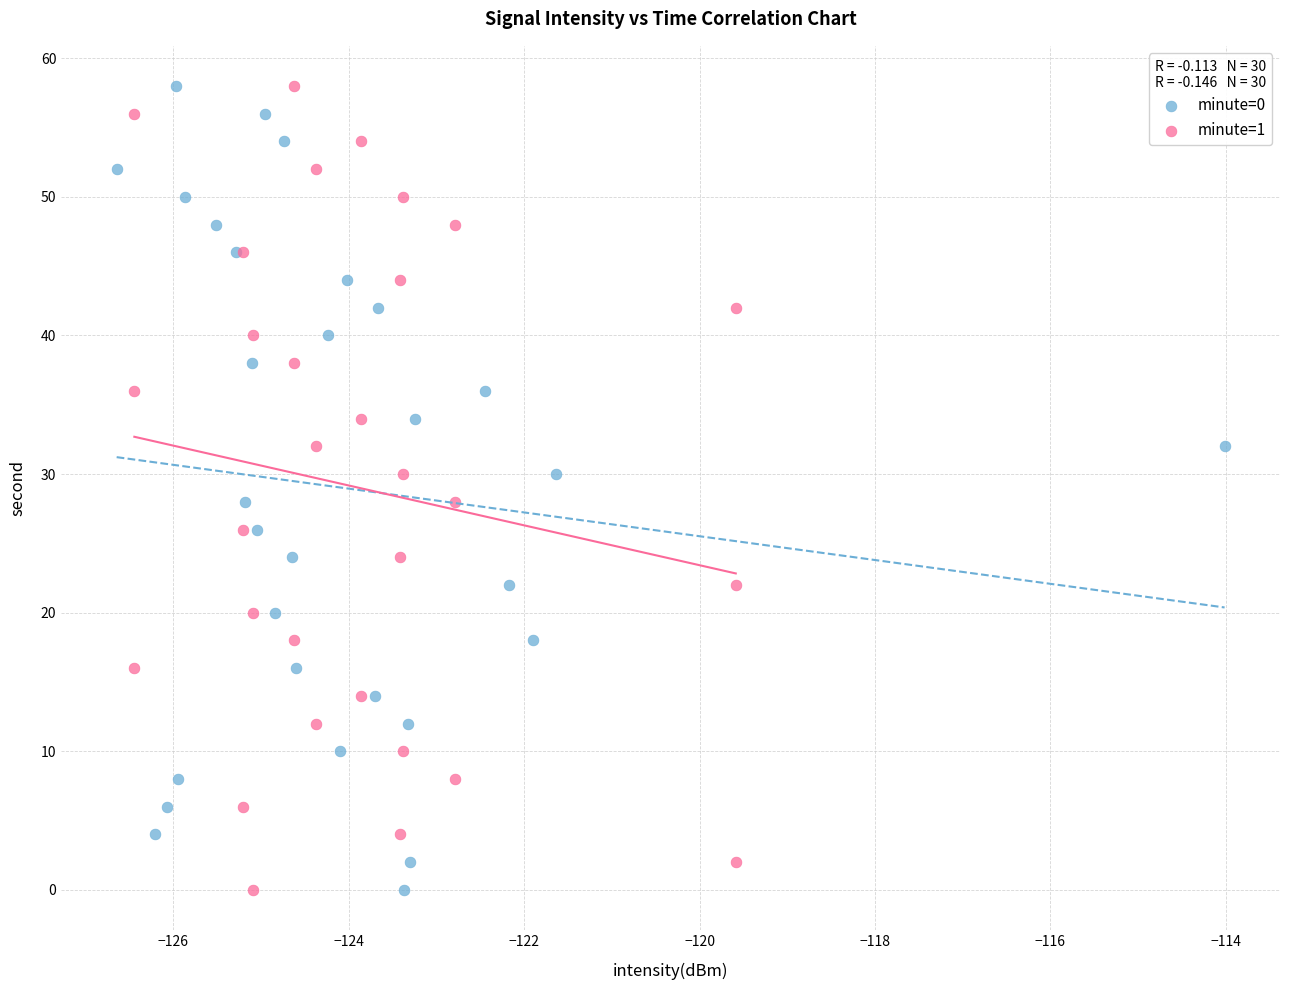

What are all the series names shown in the legend?

minute=0, minute=1